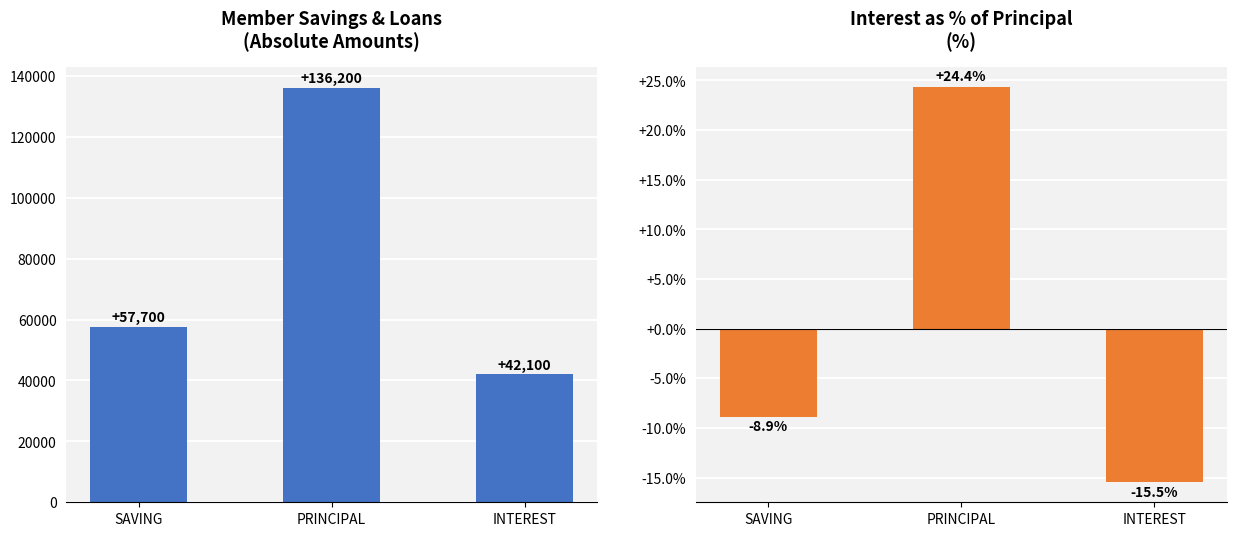

What is the highest value of the Amount (UGX) series?

136200.0